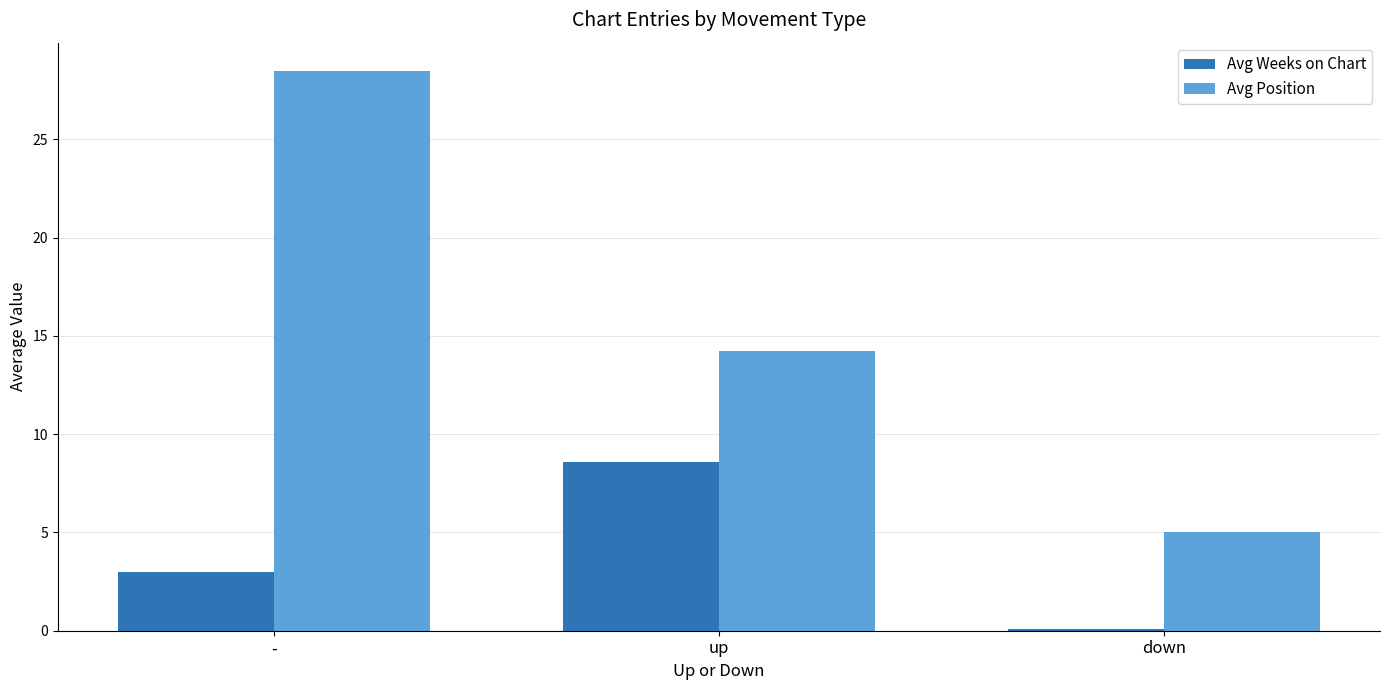

What is the sum of all Avg Position values?

47.8